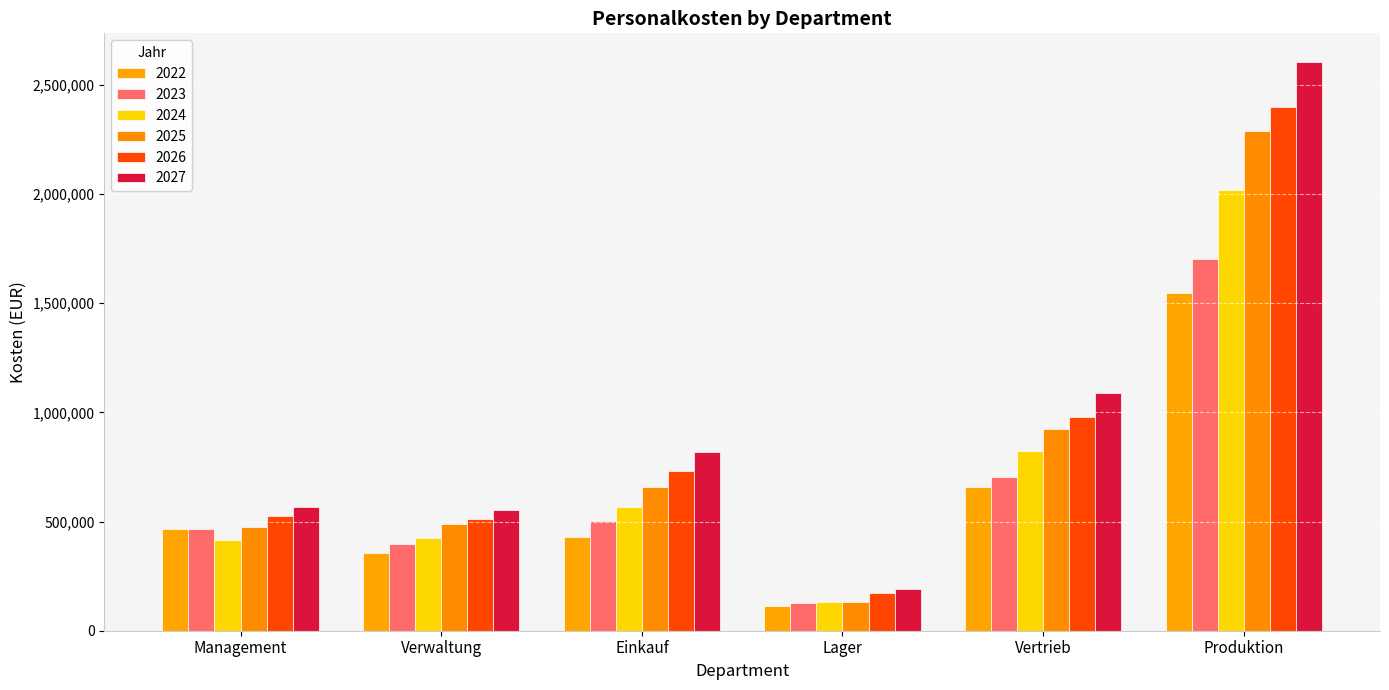

What is the maximum value for 2026?

2400000